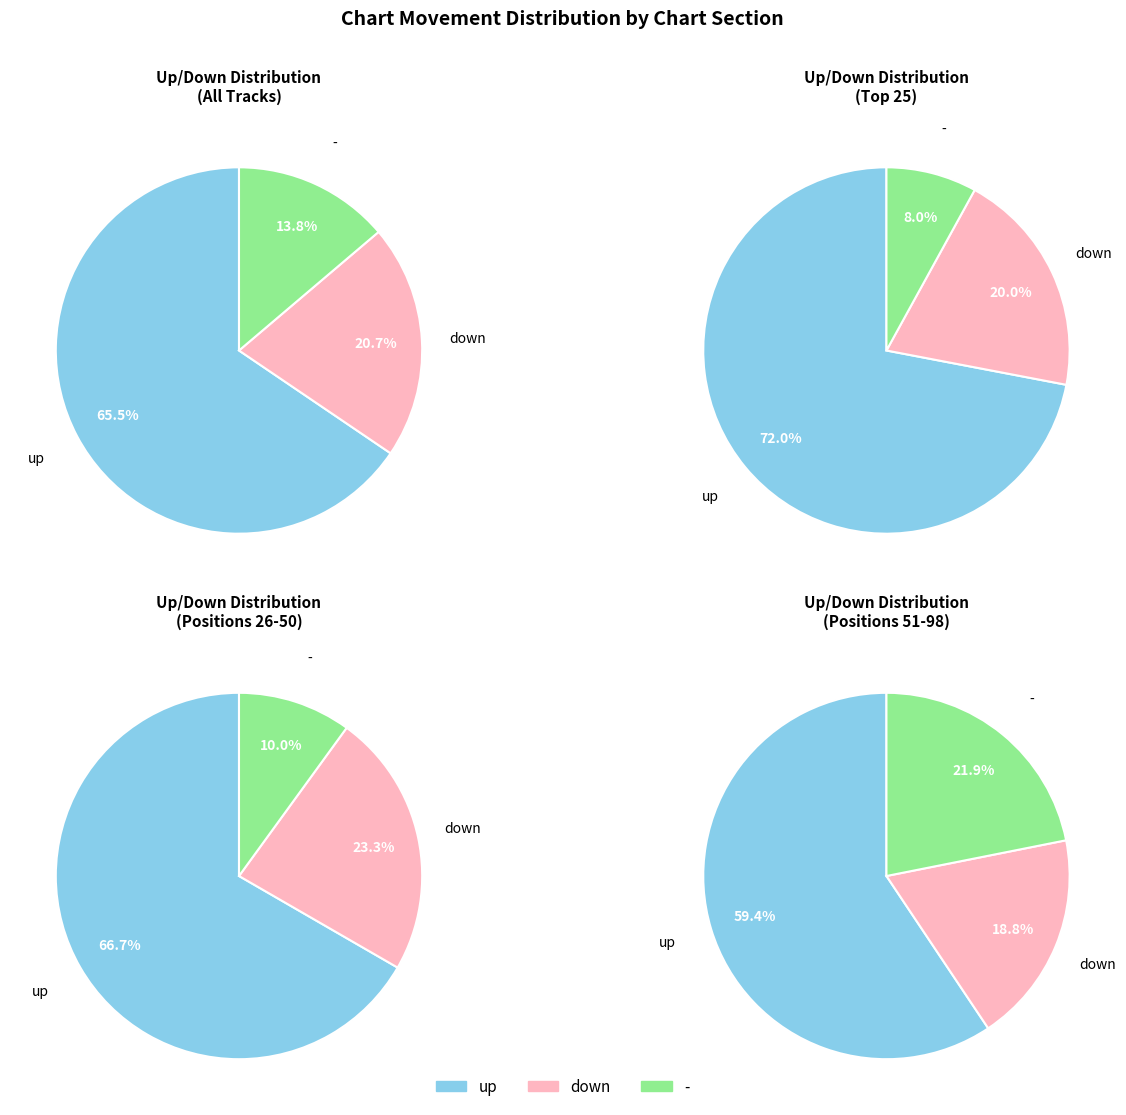

Does any single category account for the majority?

Yes